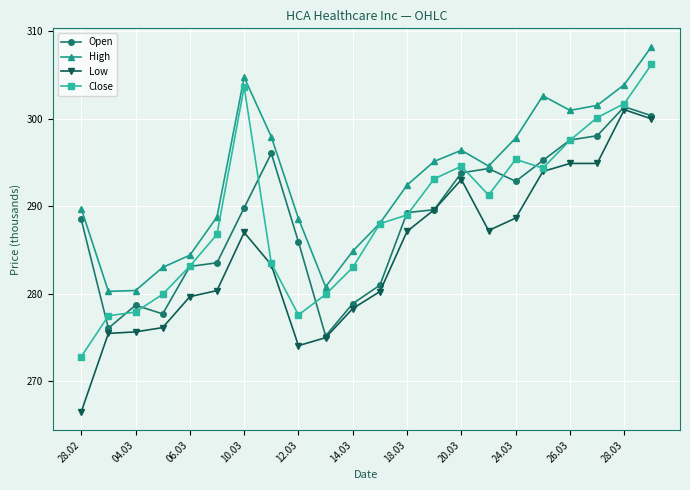

How many values in the Low series are below 286?

11